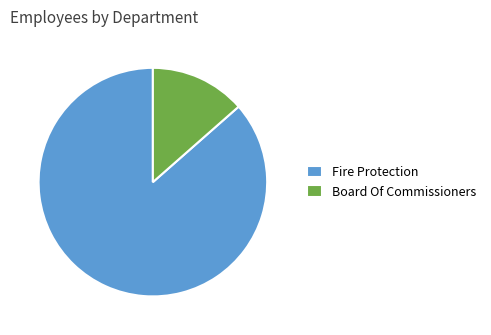

How many slices are in this pie chart?

2